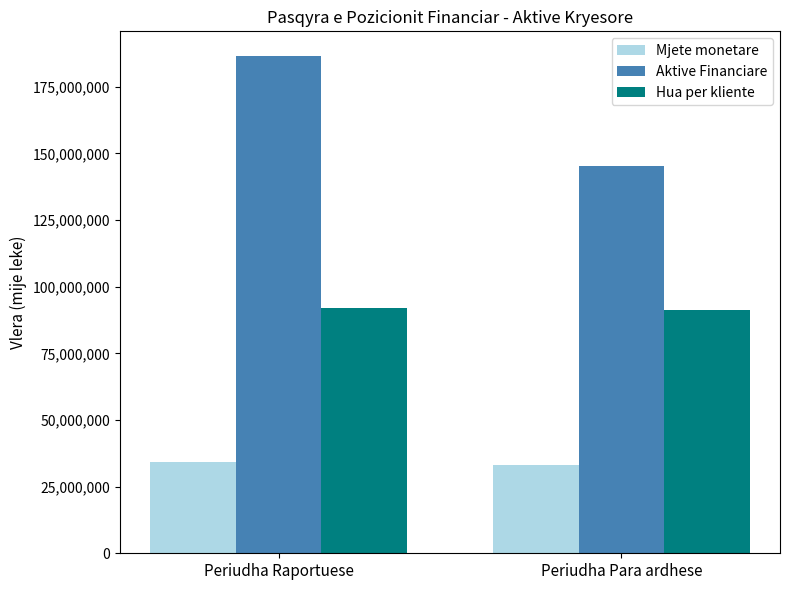

At Periudha Raportuese, list the series in order from largest to smallest.

Aktive Financiare, Hua per kliente, Mjete monetare